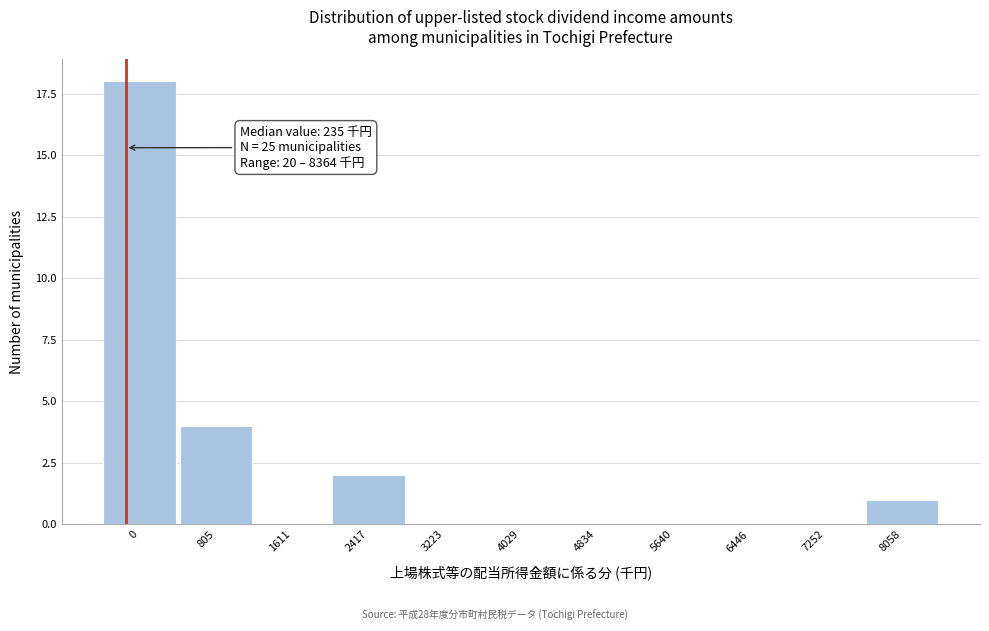

Reading left to right, what are all the values shown in this chart?

0=18	805=4	1611=0	2417=2	3223=0	4029=0	4834=0	5640=0	6446=0	7252=0	8058=1